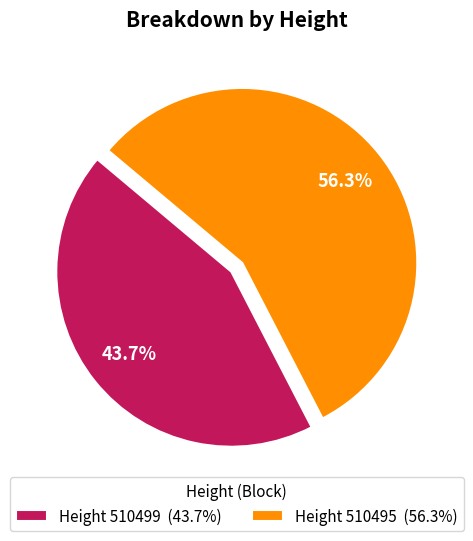

What is the majority slice?

Height 510495 (56.3%)